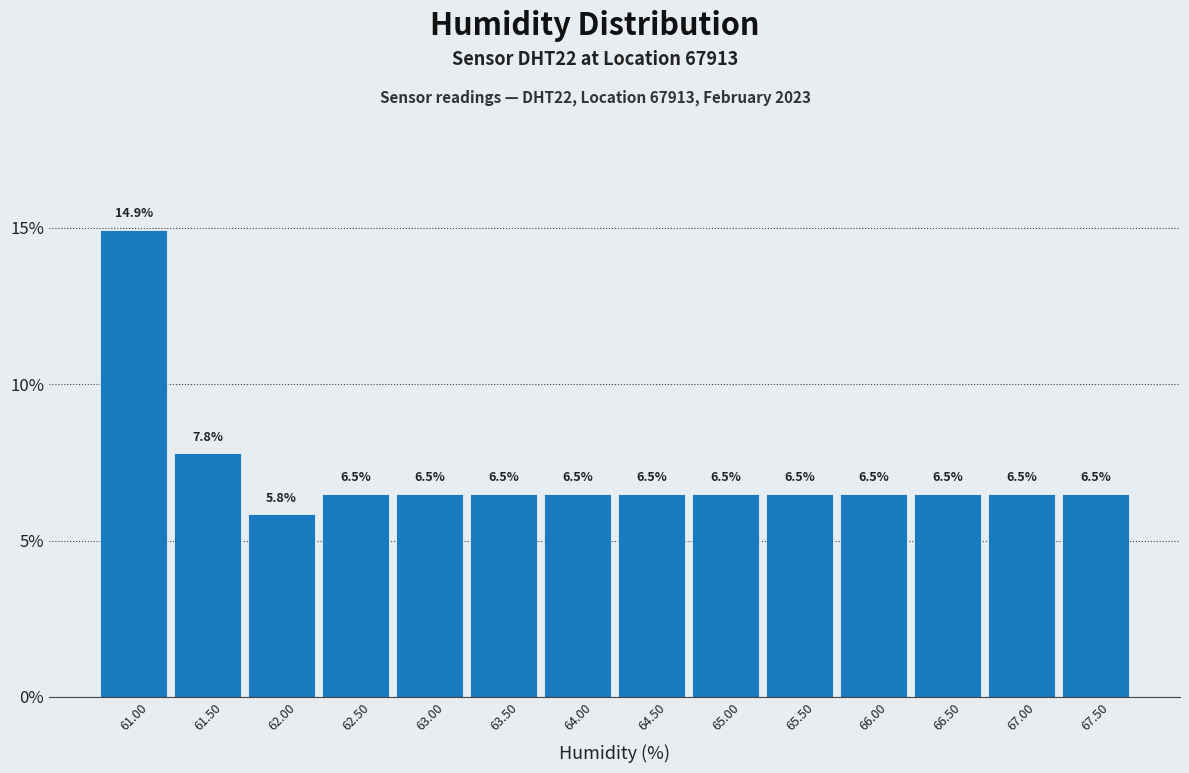

What is the height of the bar covering 60.75 to 61.25 on the x-axis?

14.9